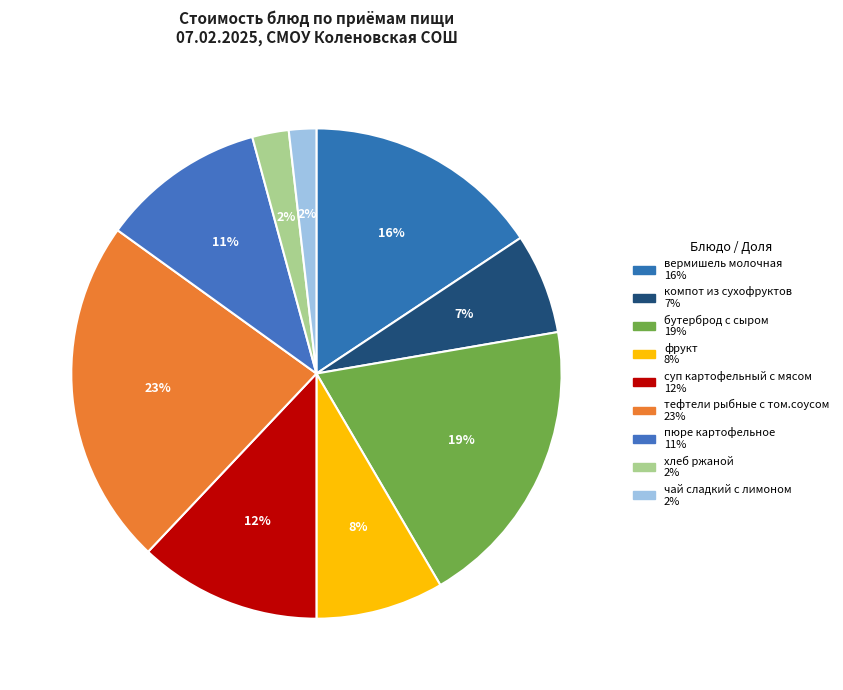

Rank the categories by value from lowest to highest.

чай сладкий с лимоном, хлеб ржаной, компот из сухофруктов, фрукт, пюре картофельное, суп картофельный с мясом, вермишель молочная, бутерброд с сыром, тефтели рыбные с том.соусом